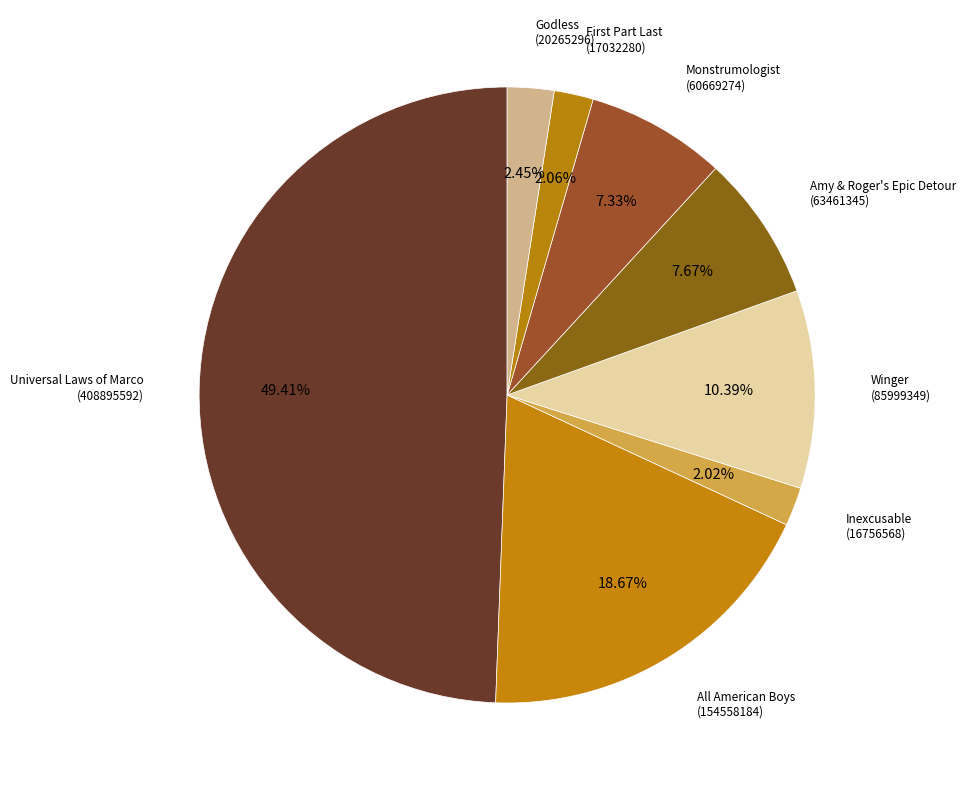

Which category has the smallest portion of the pie?

Inexcusable